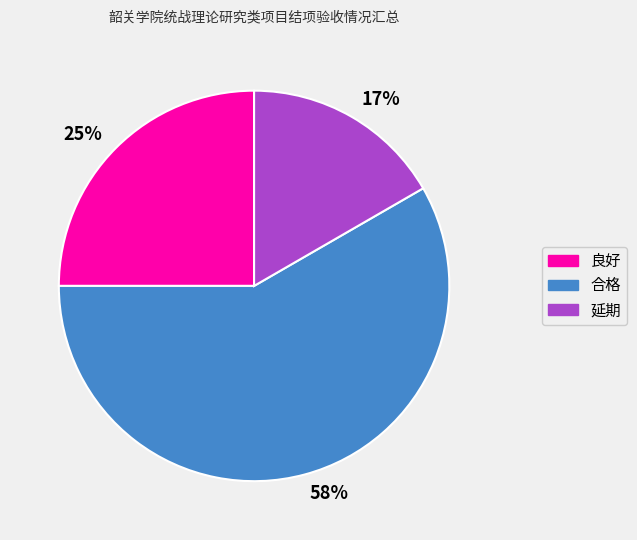

To the nearest percent, what is the difference between the 25% and 17% slice percentages?

8%